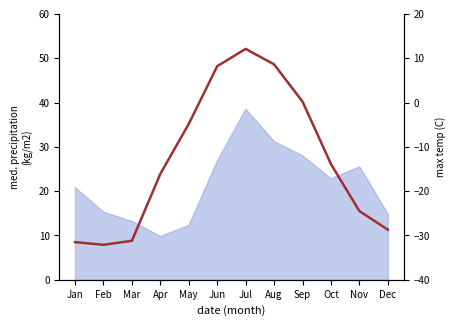

What is the change in value from Aug to Sep?

-8.4